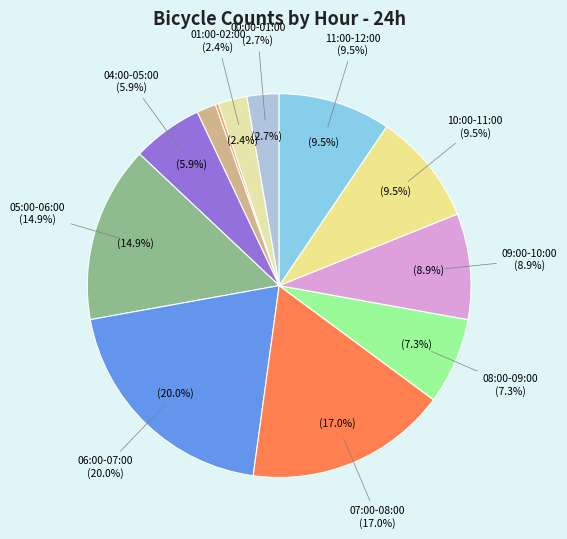

How many segments does this pie chart have?

12